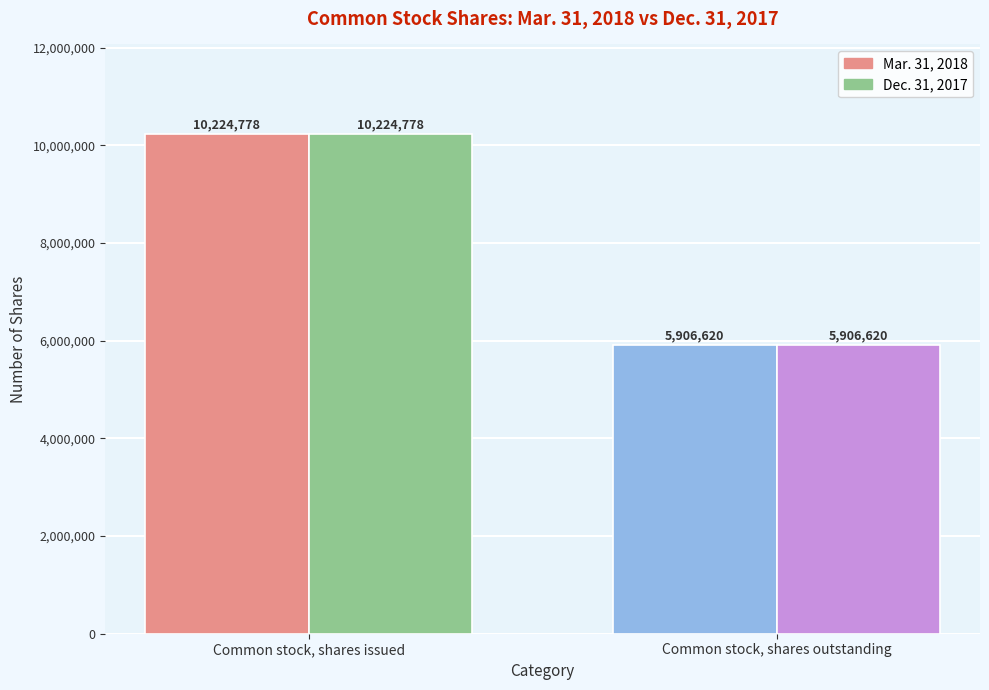

Between Common stock, shares issued and Common stock, shares outstanding, which series saw the biggest shift?

Mar. 31, 2018